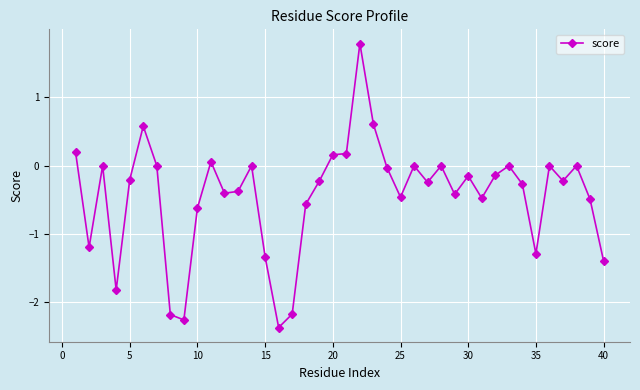

What is the difference between the second highest and second lowest values?

2.9